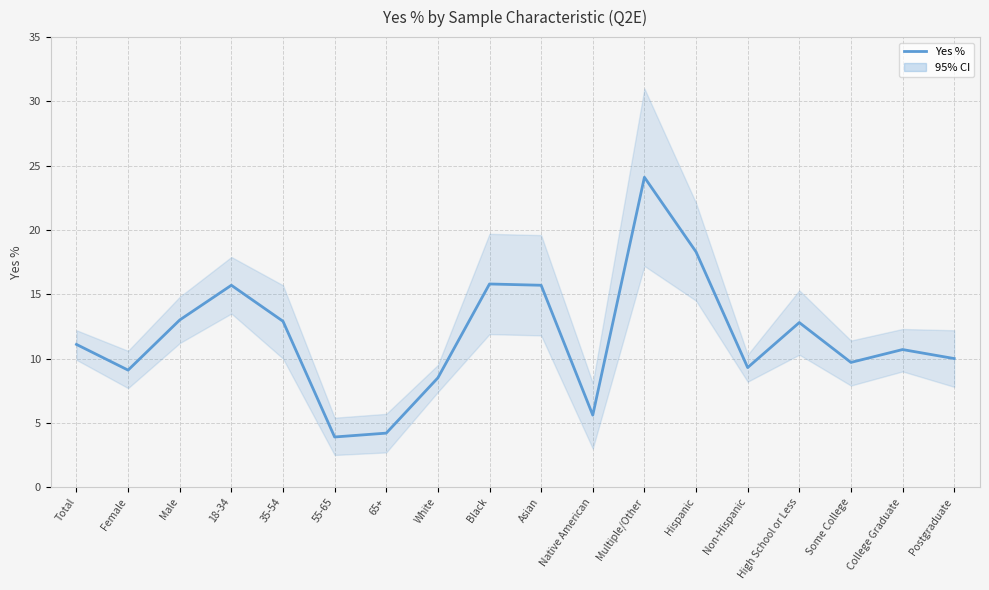

List the labels in order of value, largest first.

Multiple/Other, Hispanic, Black, 18-34, Asian, Male, 35-54, High School or Less, Total, College Graduate, Postgraduate, Some College, Non-Hispanic, Female, White, Native American, 65+, 55-65